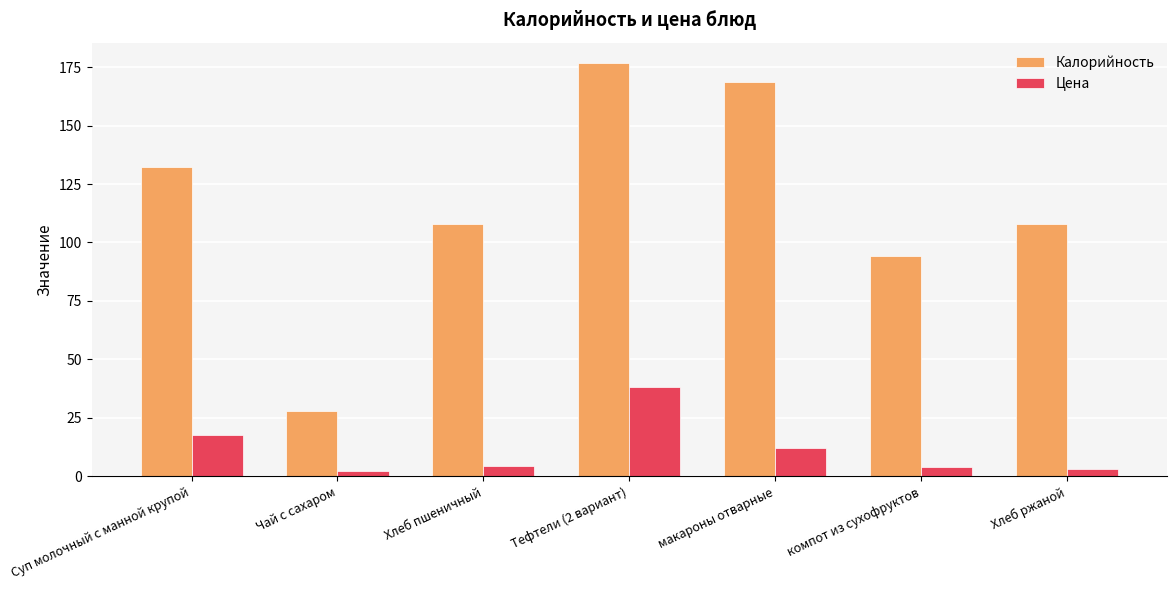

Which label corresponds to the largest value in the chart?

Тефтели (2 вариант)